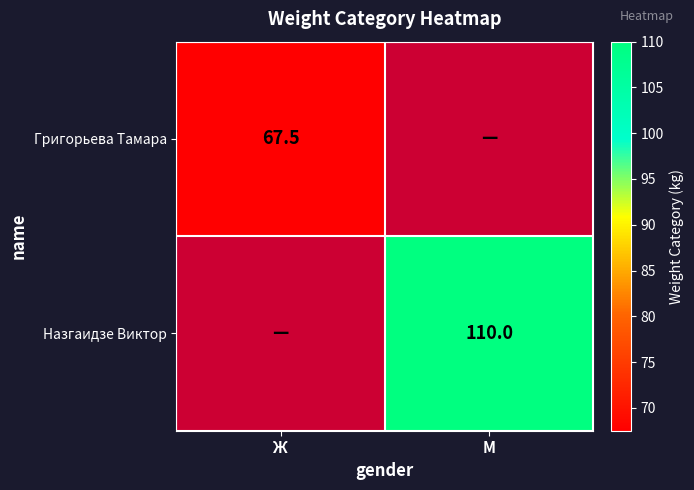

True or false: Назгаидзе Виктор has a value of 186.7 at М.

False